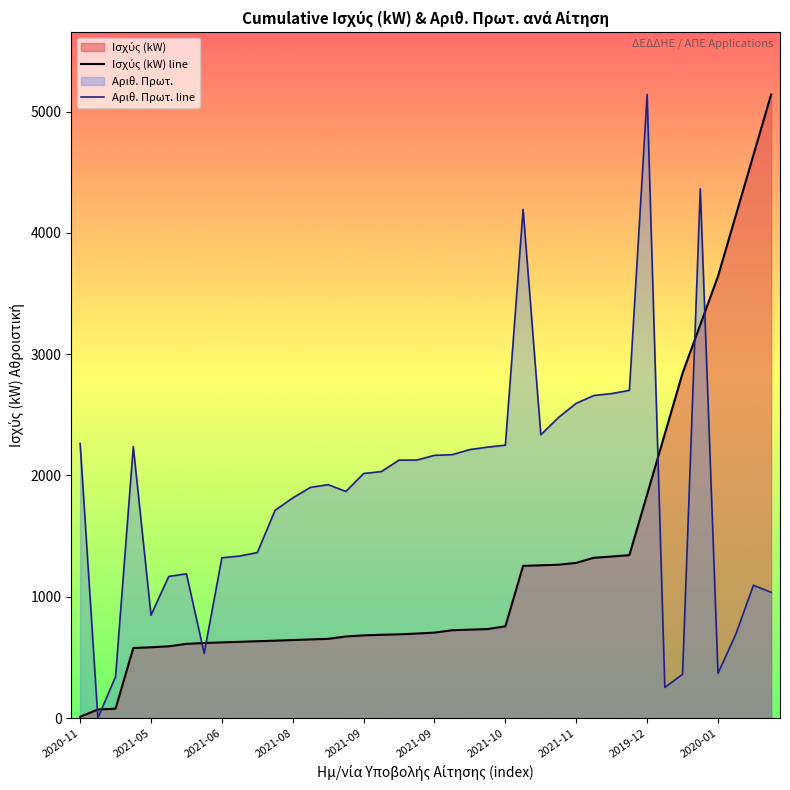

What is the sum of all Ισχύς (kW) line values?

51560.8